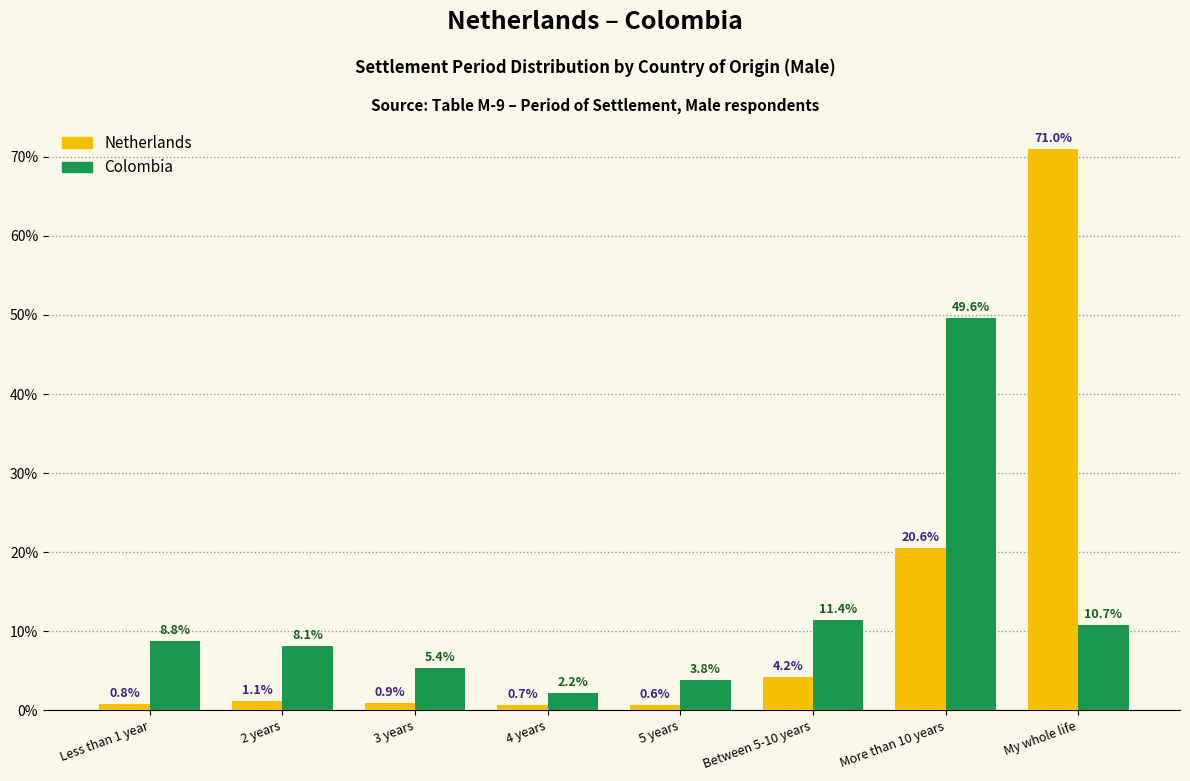

Reading left to right, extract all data points from this chart.

Netherlands: 0.8	1.1	0.9	0.7	0.6	4.2	20.6	71.0
Colombia: 8.8	8.1	5.4	2.2	3.8	11.4	49.6	10.7